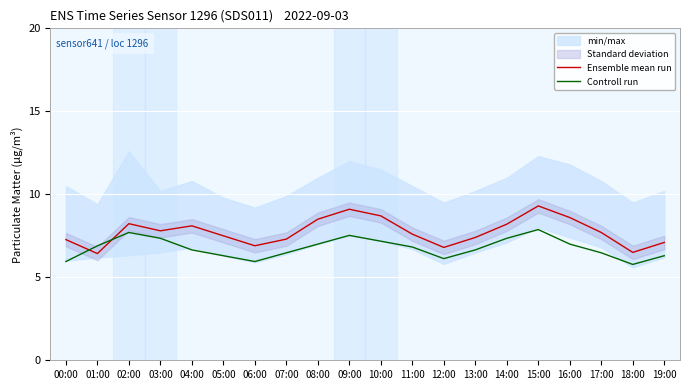

Where is the first local minimum for Ensemble mean run?

01:00